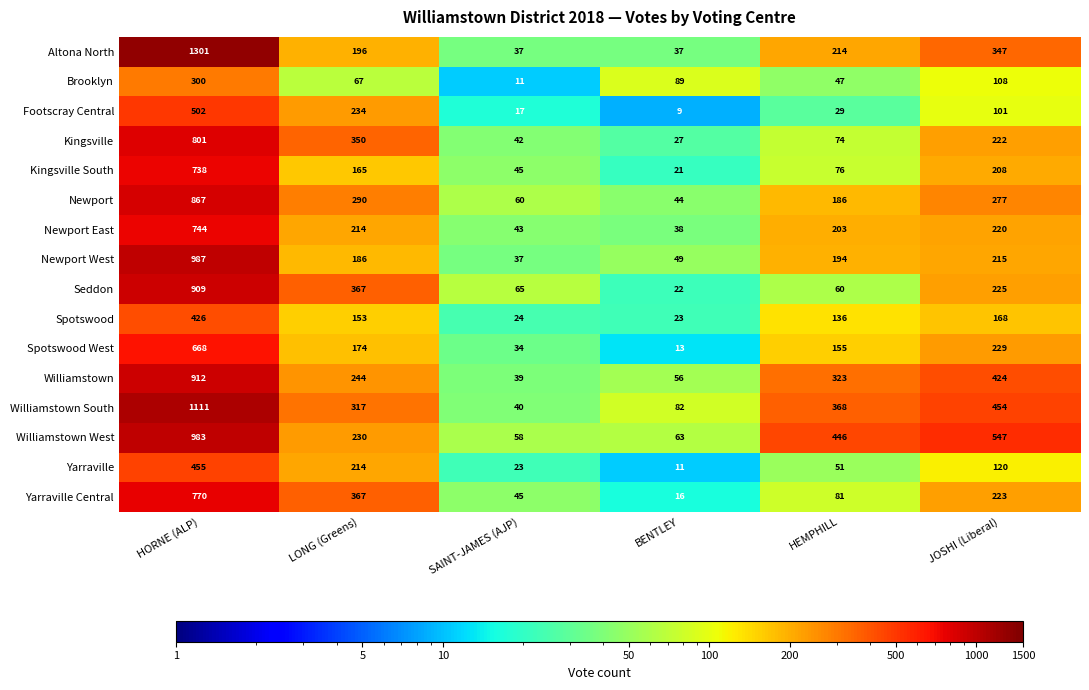

True or false: Spotswood has a value of 168 at HORNE (ALP).

False